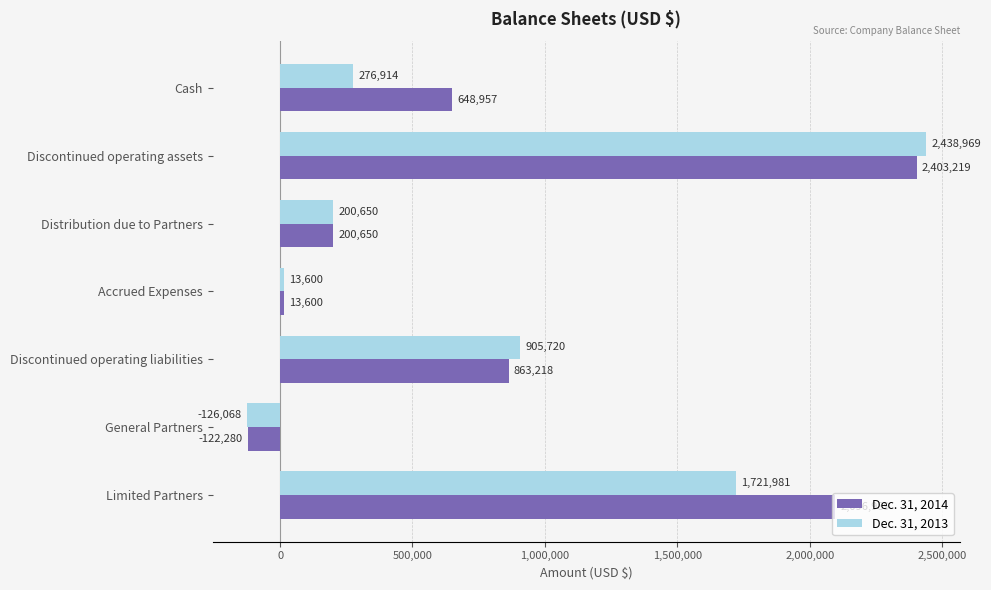

What are all the series names shown in the legend?

Dec. 31, 2014, Dec. 31, 2013